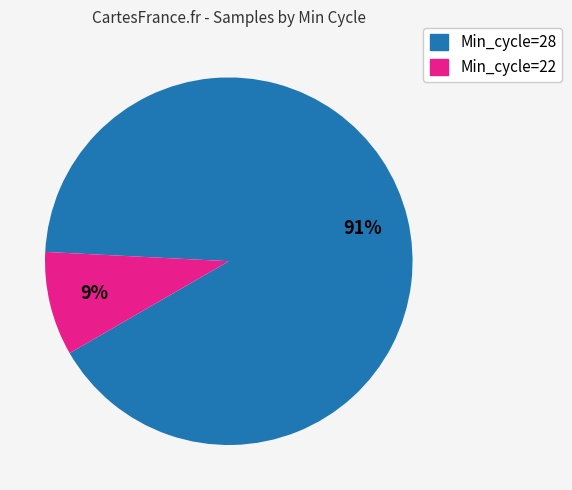

Is there a majority slice in this chart?

Yes